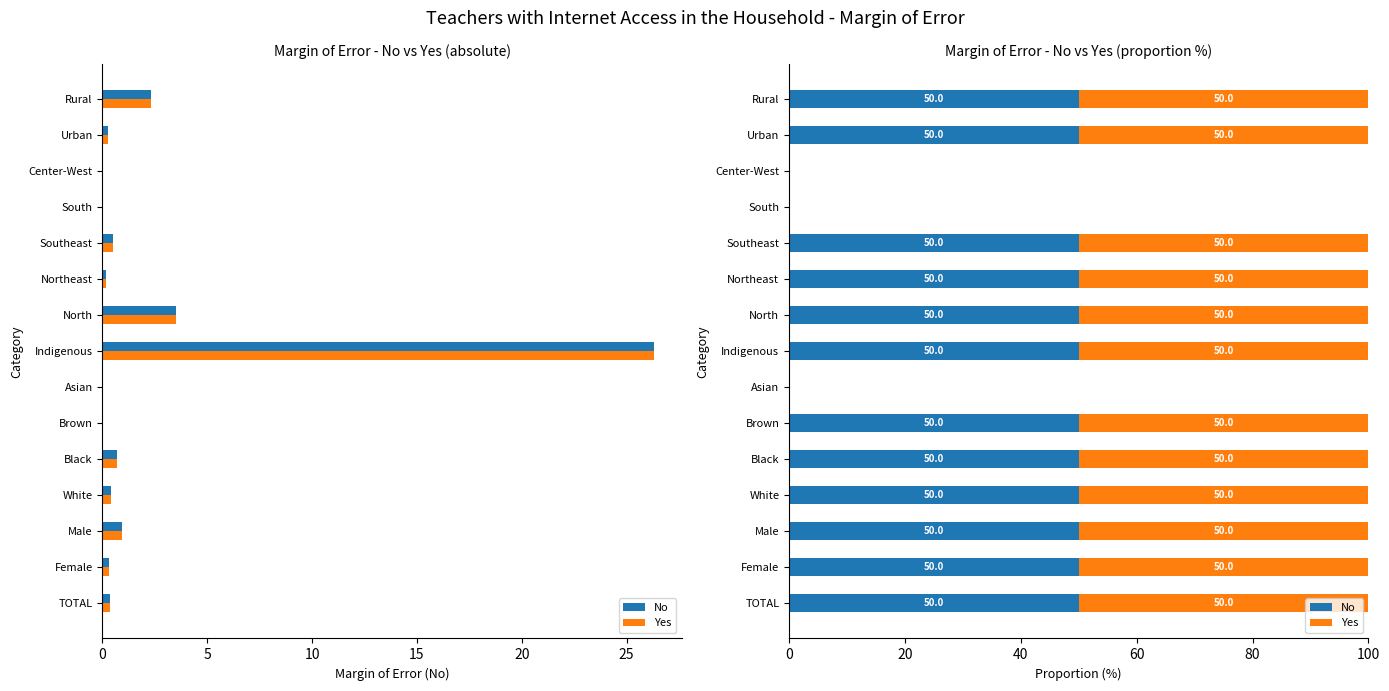

Which series has the widest spread of values?

No